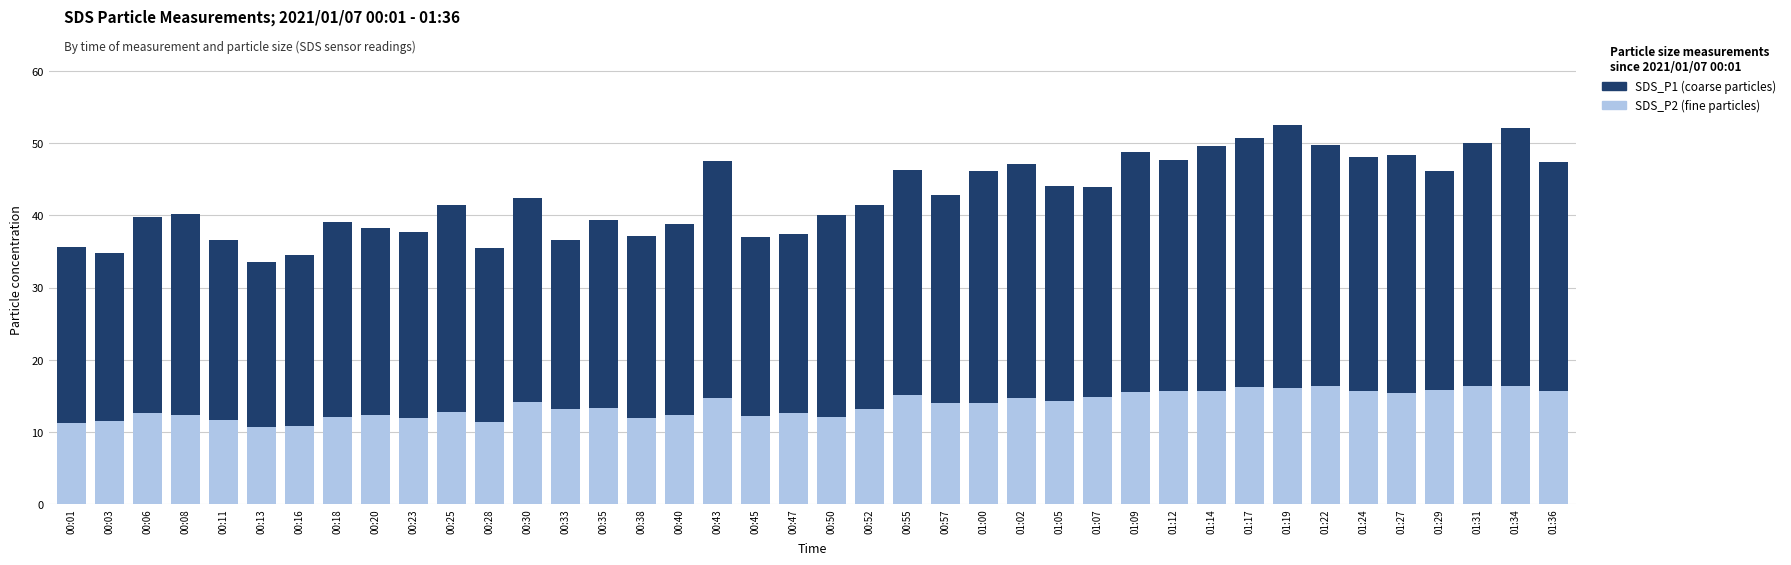

Is it true that SDS_P2 (fine particles) equals 4.9 at 00:40?

False